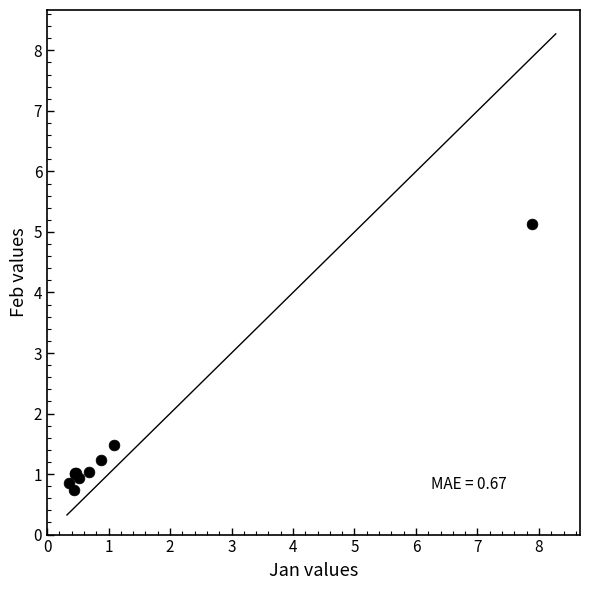

What Y value in the scatter plot is closest to 2?

1.5